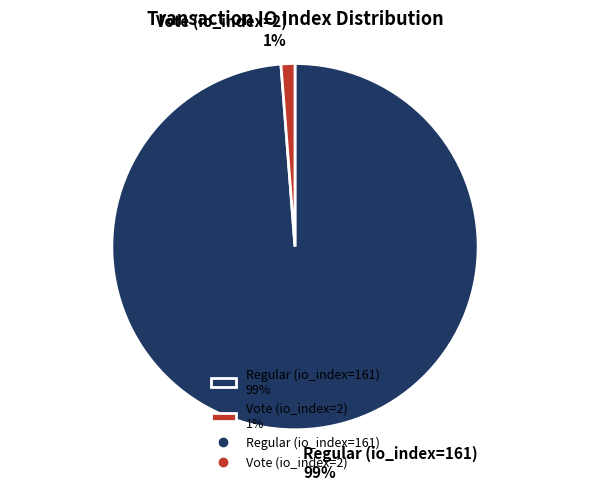

Which has a higher value, Regular (io_index=161) or Vote (io_index=2)?

Regular (io_index=161)